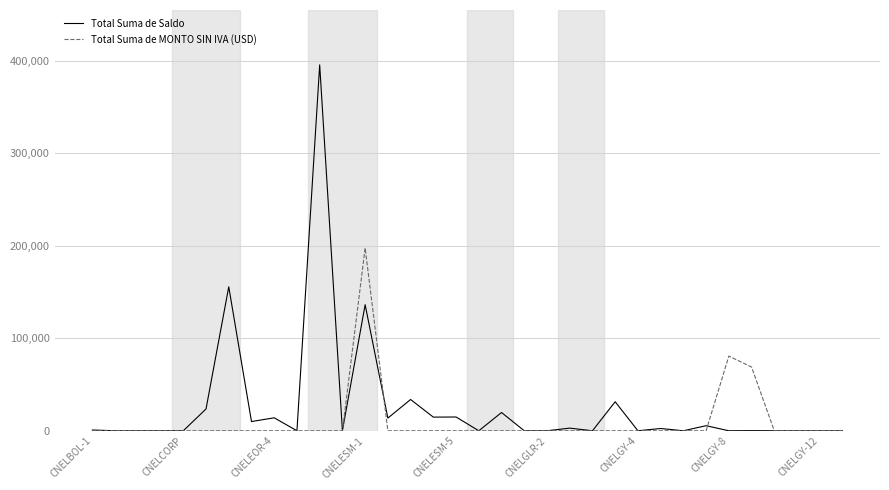

Which series has the widest spread of values?

Total Suma de Saldo